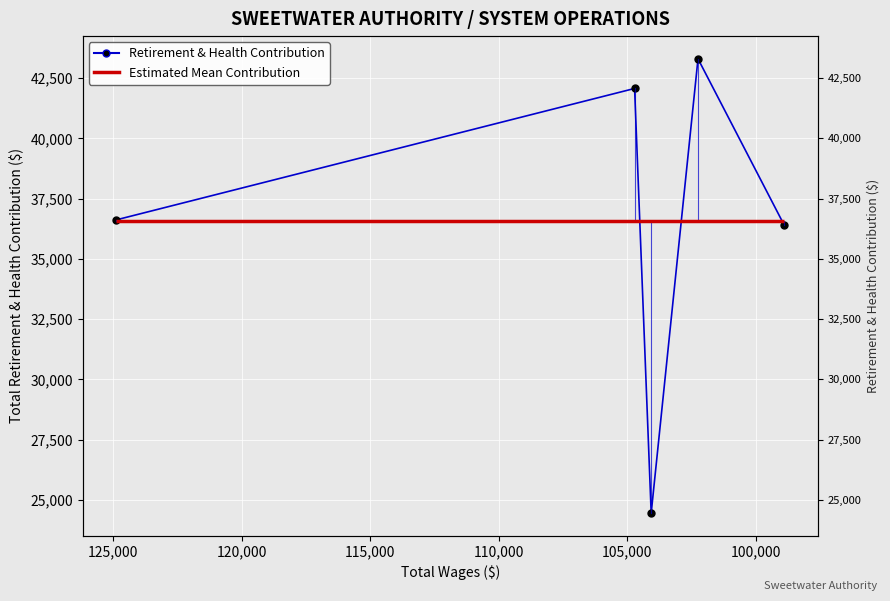

Reading right to left, list all the values displayed in this chart.

36393	43298	24452	42069	36615